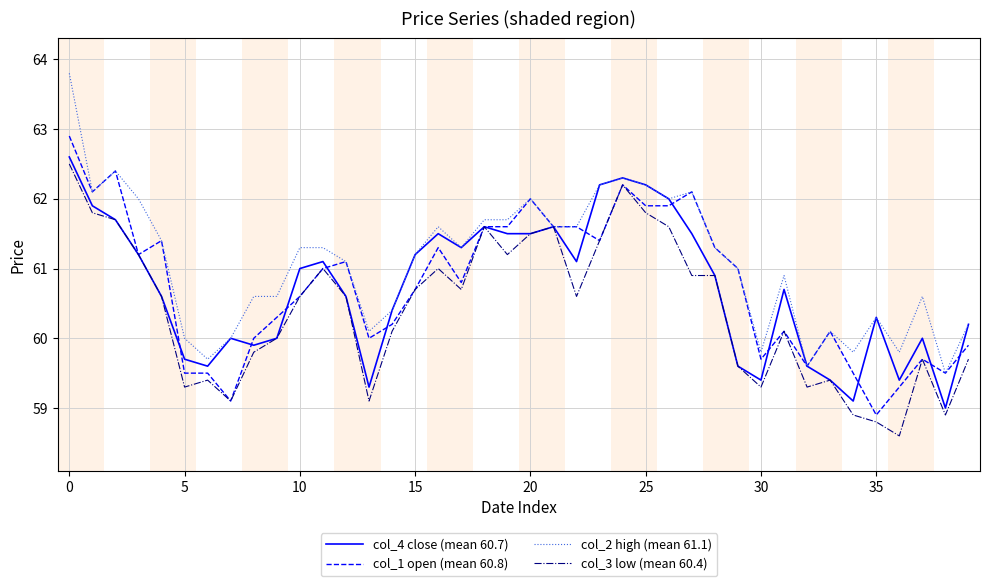

Which series has the widest spread of values?

col_2 high (mean 61.1)